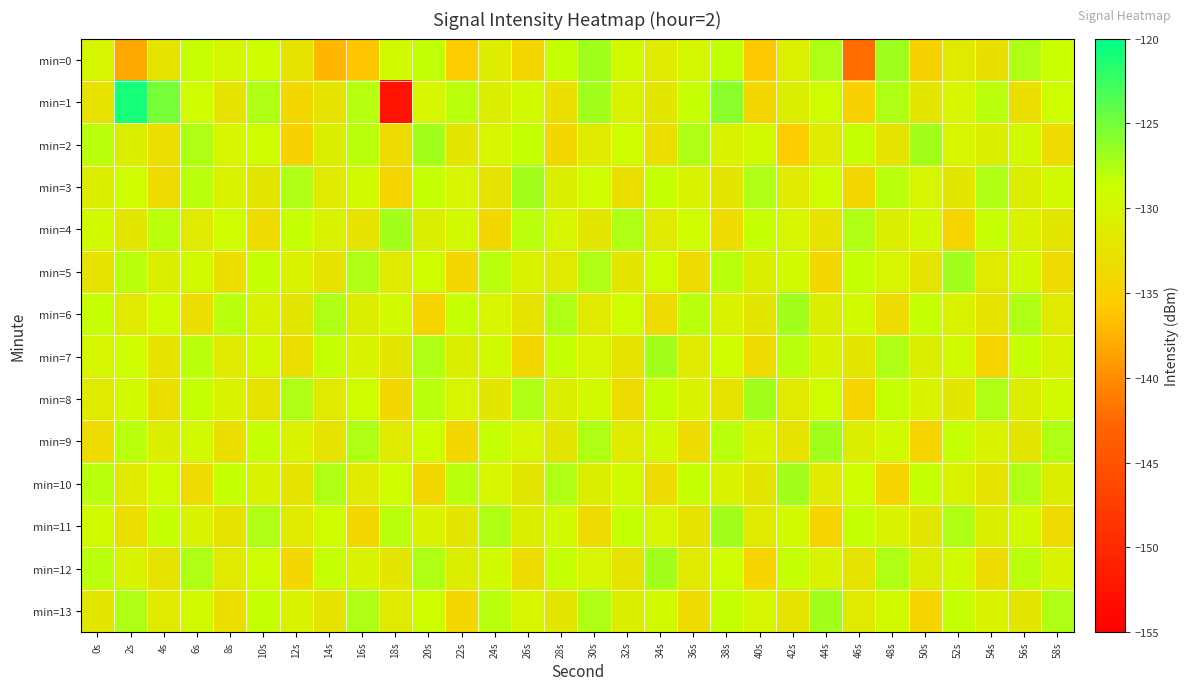

What is the spread (max minus min) of values at 22s?

7.5